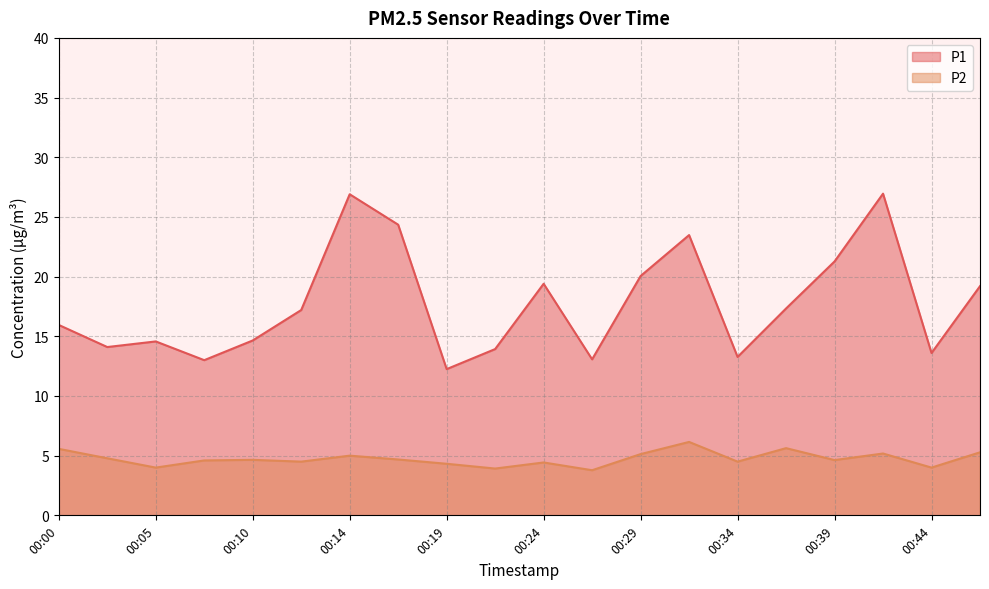

Reading right to left, what are all the values shown in this chart?

P1: 19.2	13.6	26.9	21.3	17.3	13.3	23.5	20.1	13.1	19.4	13.9	12.2	24.4	26.9	17.2	14.7	13.0	14.6	14.1	15.9
P2: 5.3	4.0	5.2	4.6	5.6	4.5	6.2	5.1	3.8	4.4	3.9	4.3	4.7	5.0	4.5	4.7	4.6	4.0	4.8	5.6